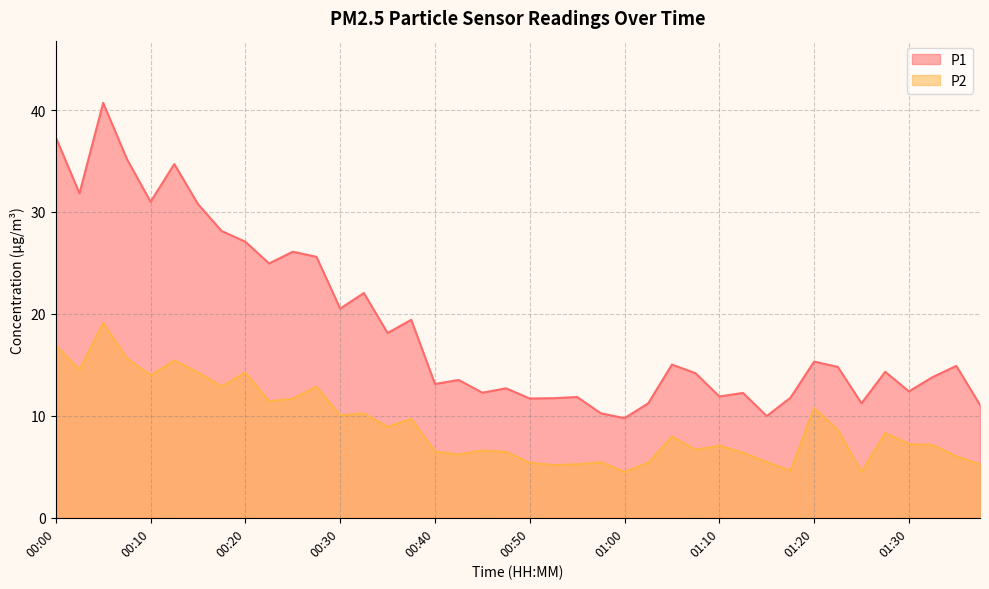

True or false: P2 has a value of 11.7 at 00:25.

True